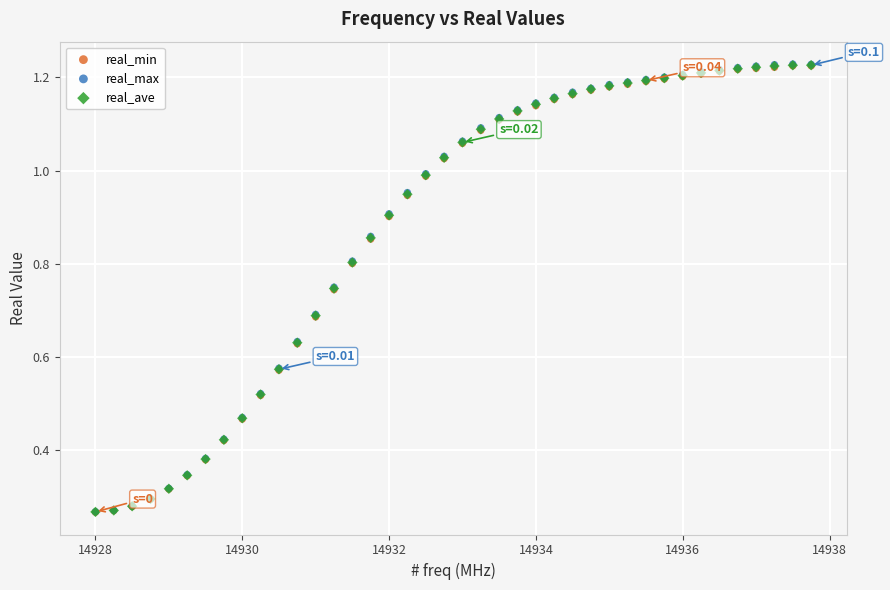

Which series has the largest Y range (max minus min)?

real_max